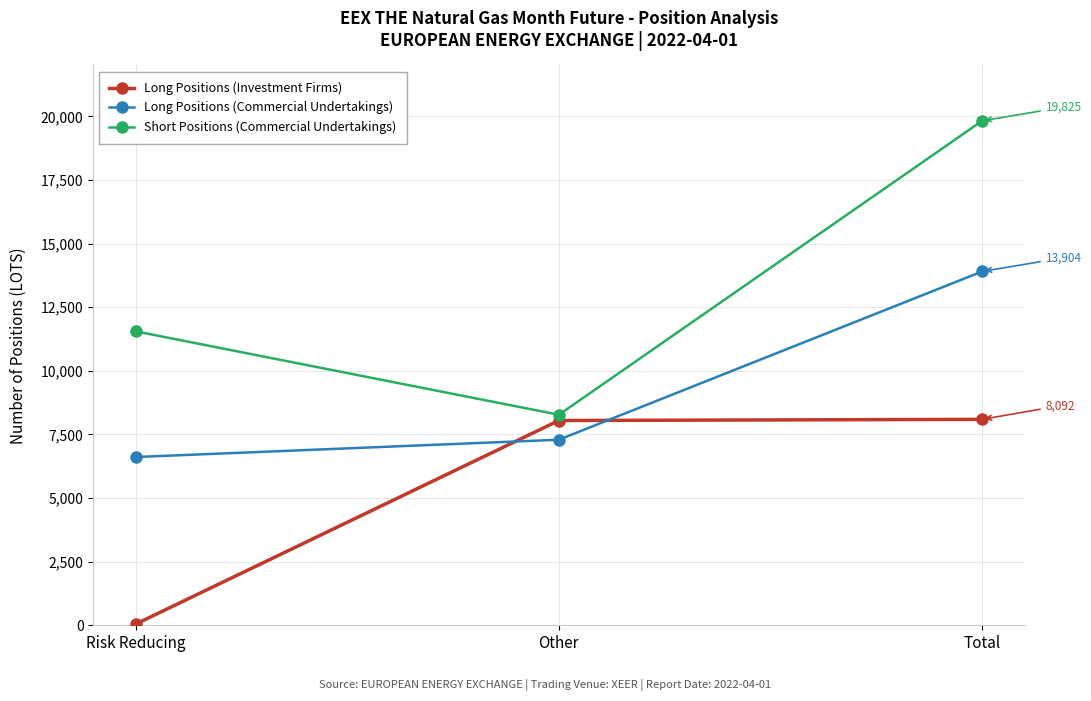

Which series has the widest spread of values?

Short Positions (Commercial Undertakings)